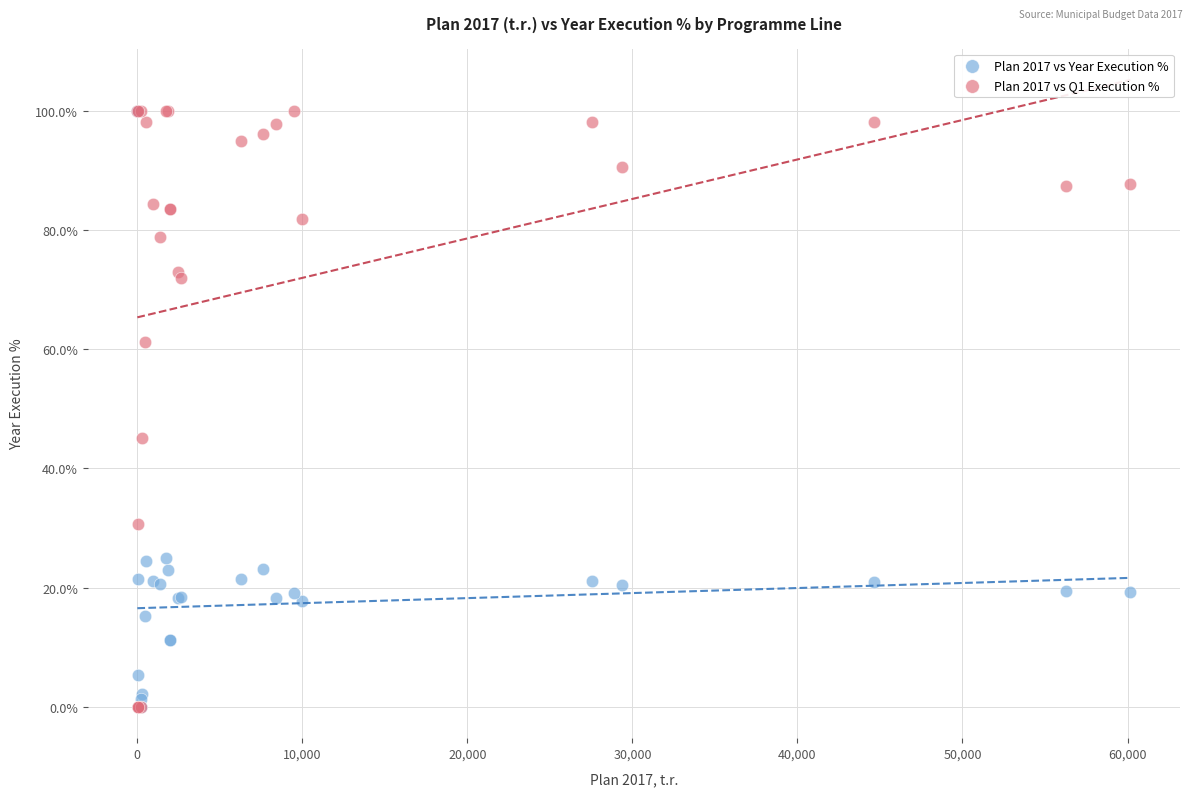

Across all series, what Y value is closest to 50?

45.1